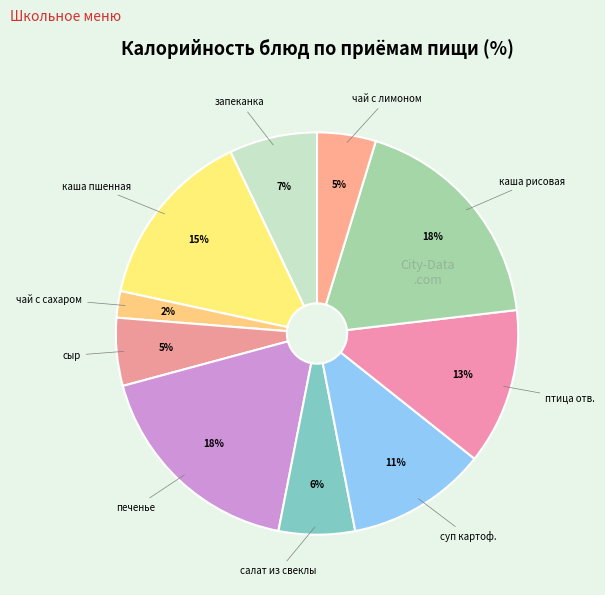

How many segments does this pie chart have?

10